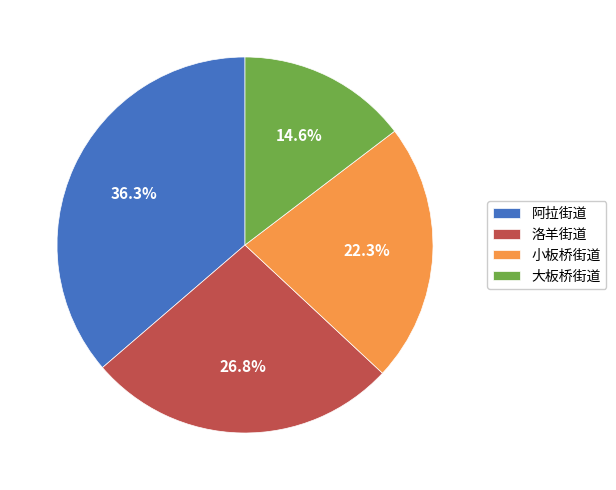

What percentage is NOT represented by 洛羊街道?

73.2%